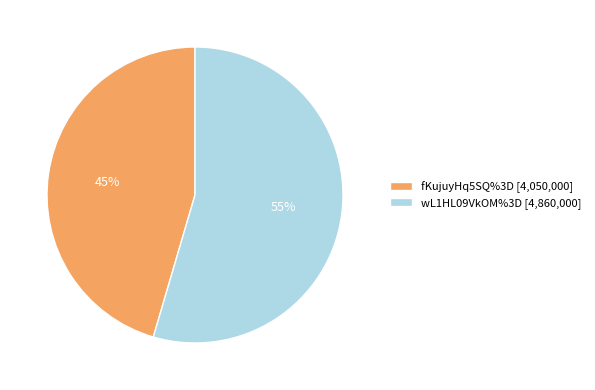

Count the number of slices in the pie.

2